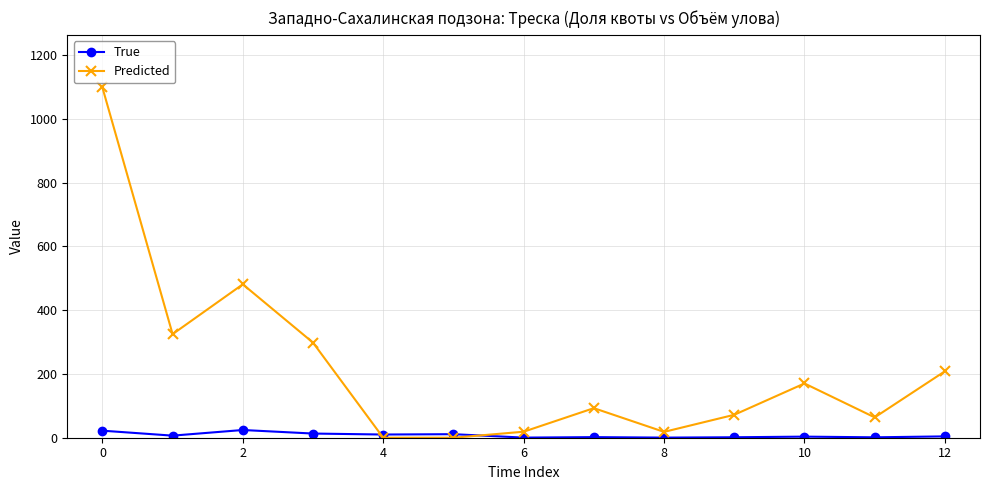

Which series has the largest range (max minus min)?

Predicted